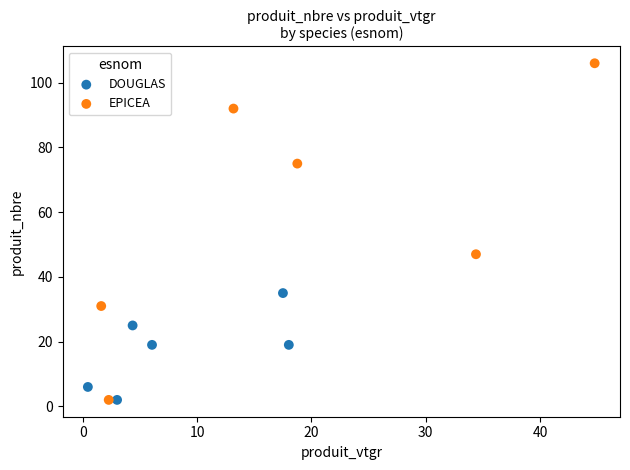

What are all the series names shown in the legend?

DOUGLAS, EPICEA